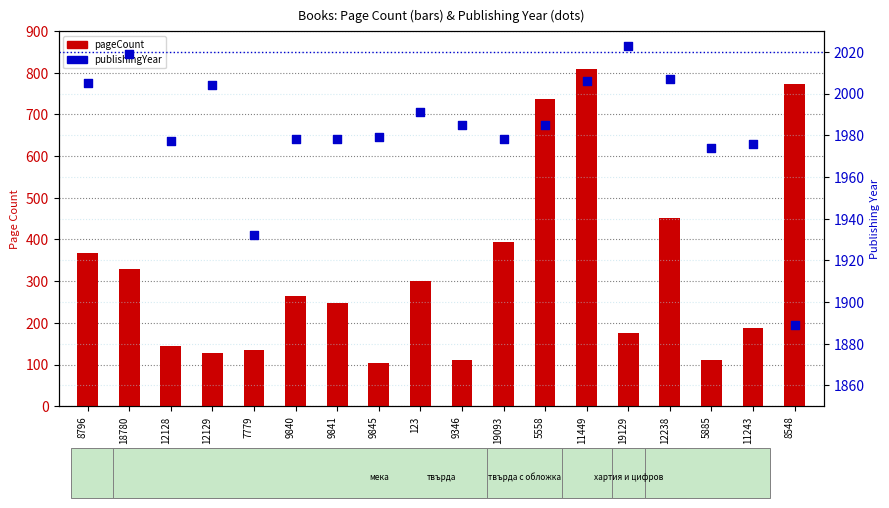

Which series reaches the maximum Y coordinate?

publishingYear